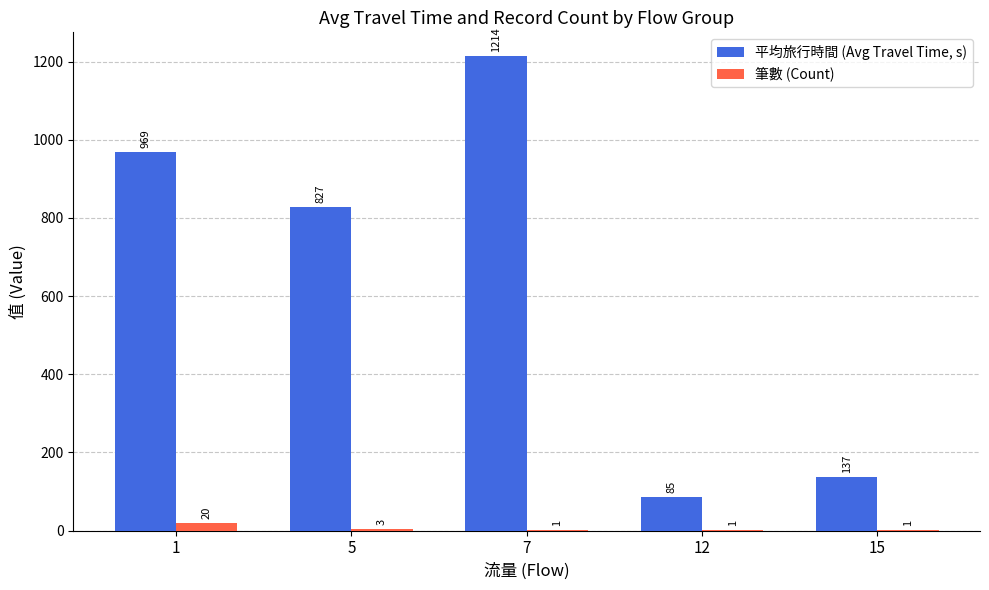

How many values in the 筆數 (Count) series exceed 1?

2